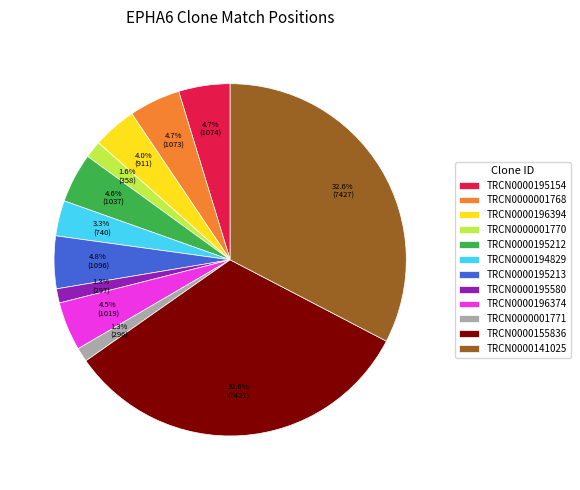

To the nearest percent, what portion does TRCN0000195212 represent?

5%